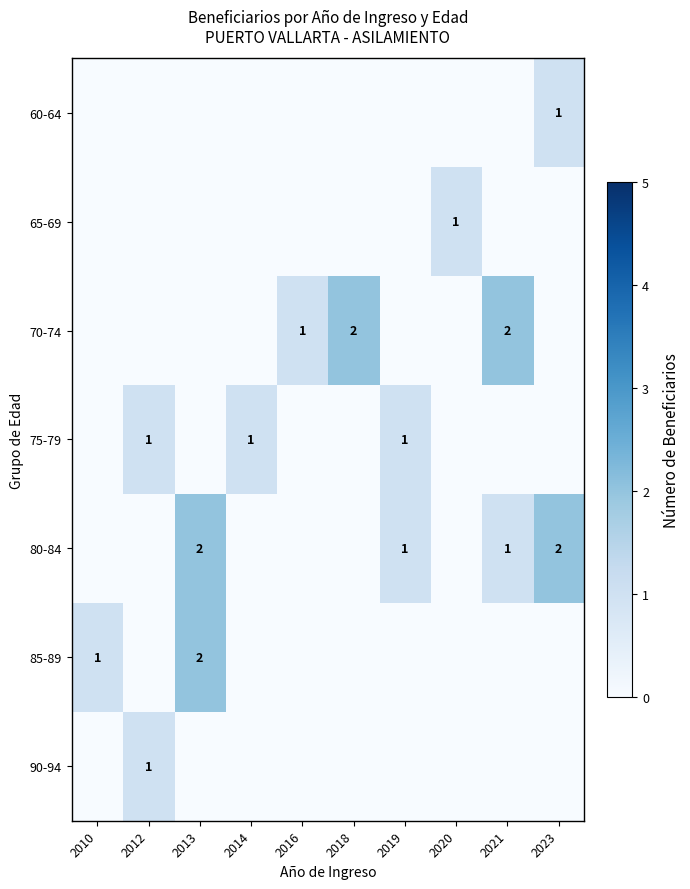

At which category is the sum across all series the highest?

2013